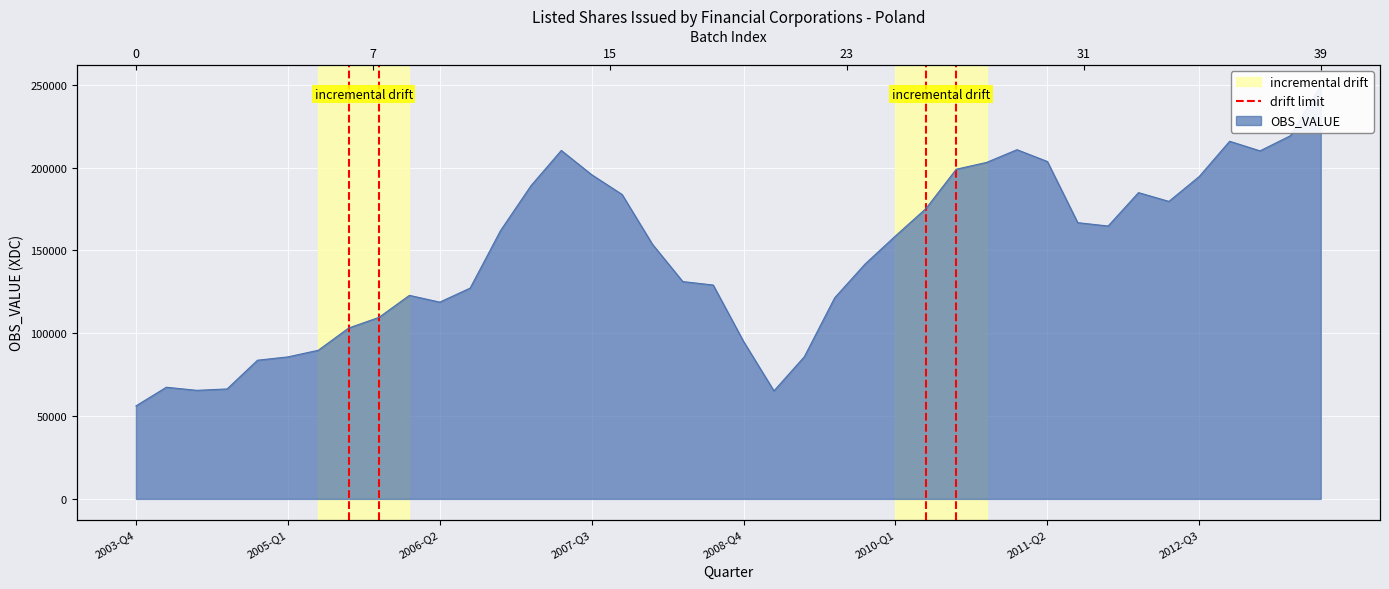

How many lines are shown in the chart?

1